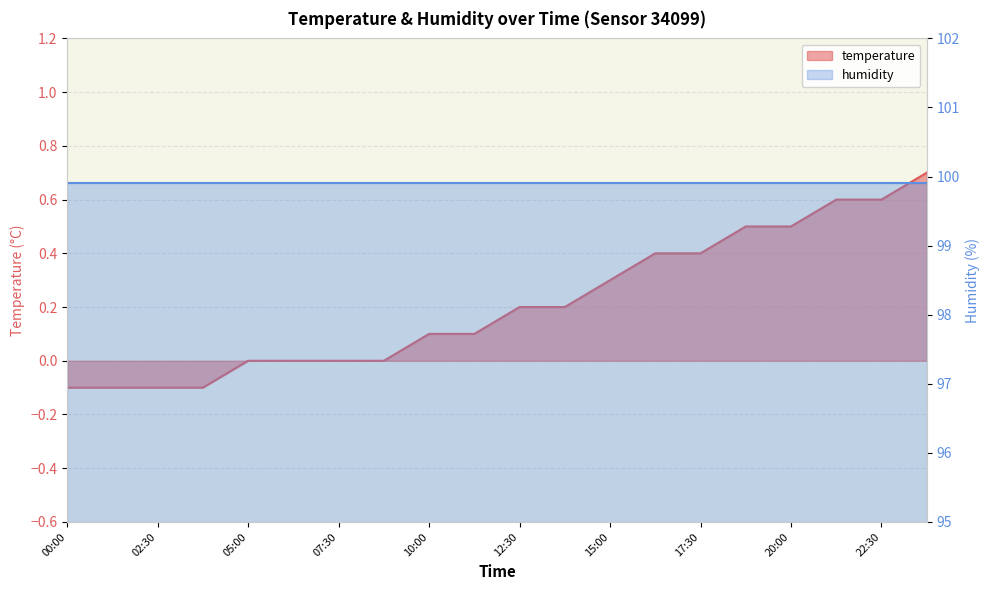

True or false: the data shows 1.0 at 23:45.

False